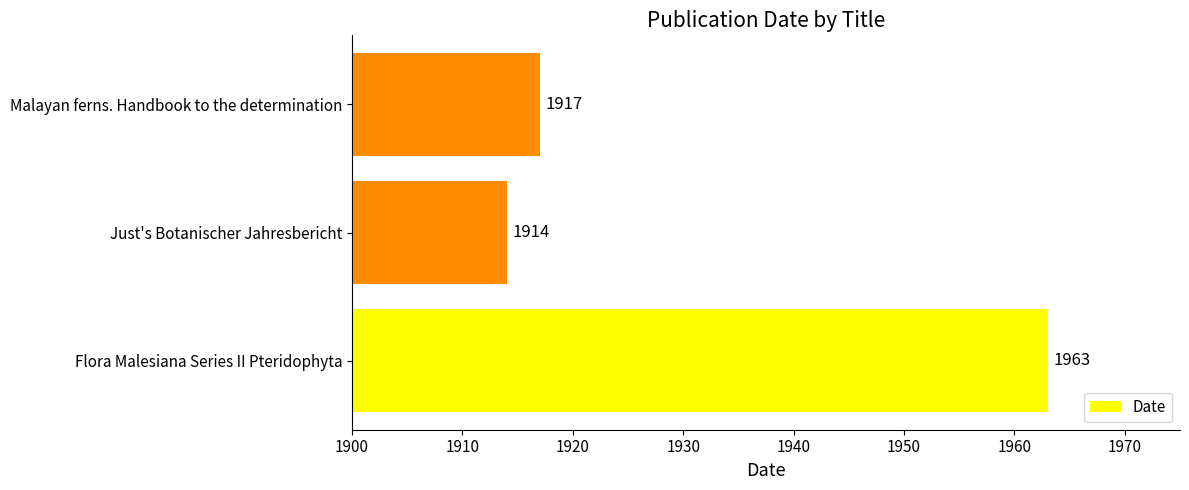

Does the chart contain any negative values?

No